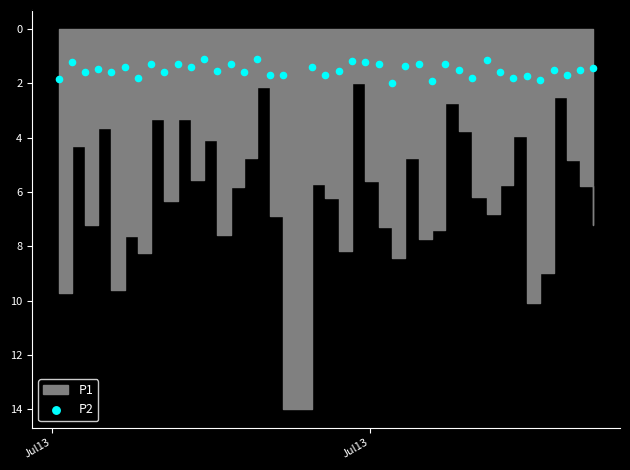

What is the range of Y values (max minus min)?

0.9